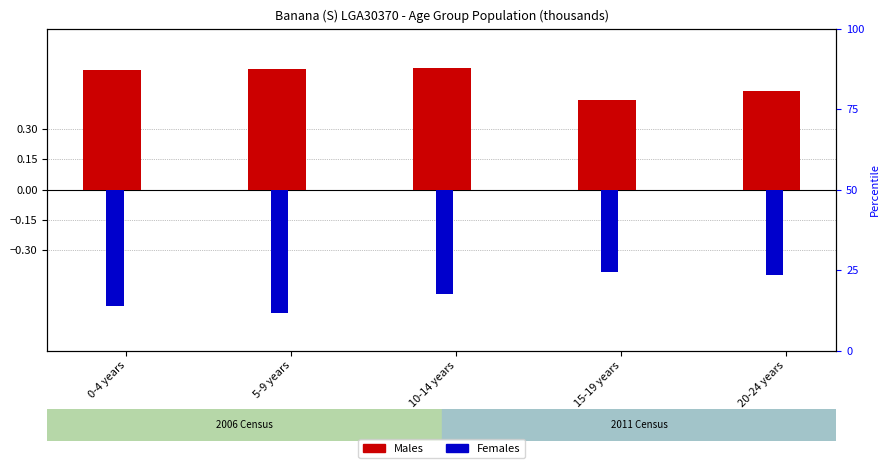

What is the label of the 4th bar from the right?

5-9 years